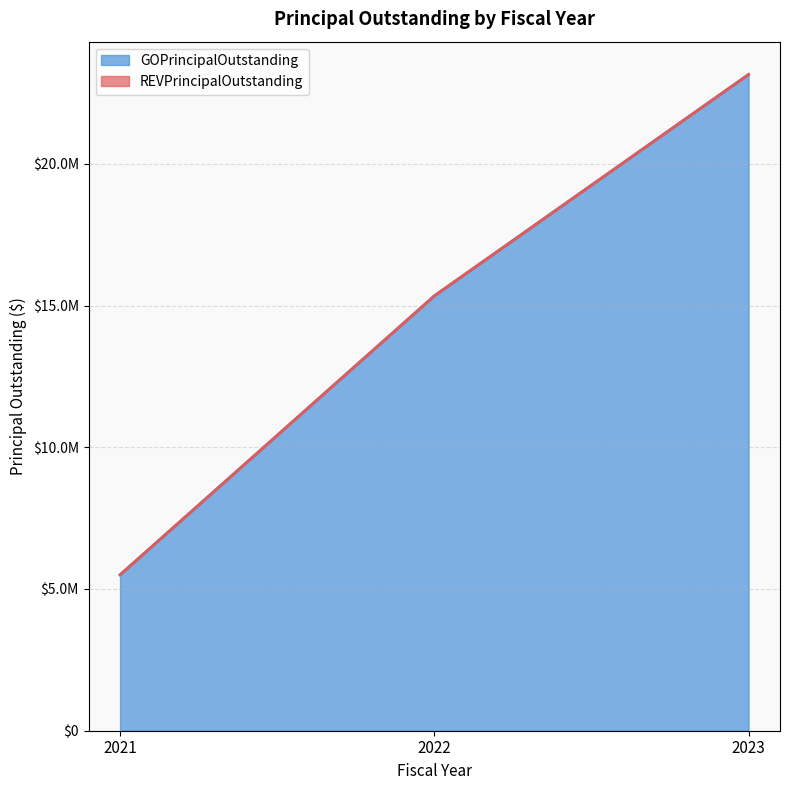

What is the change in value from 2021 to 2023?

+17650000